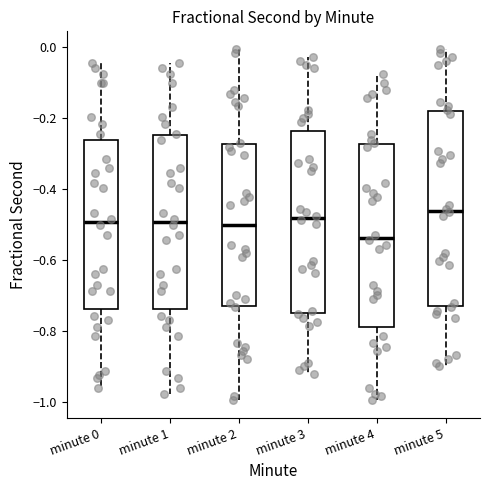

Which box has the highest median line?

minute 5